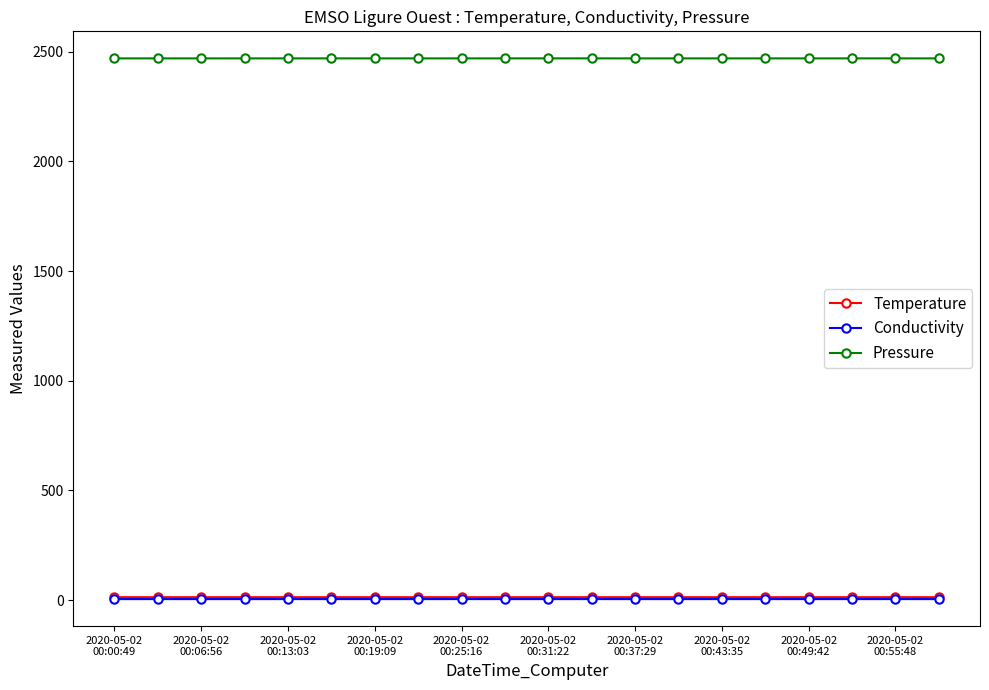

Which series has the largest range (max minus min)?

Pressure